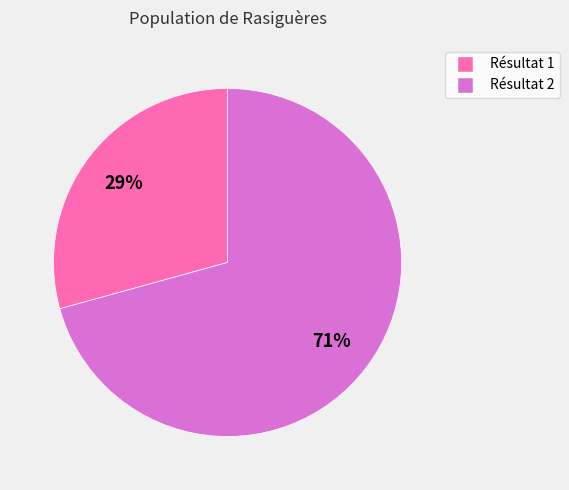

Is there a majority slice in this chart?

Yes